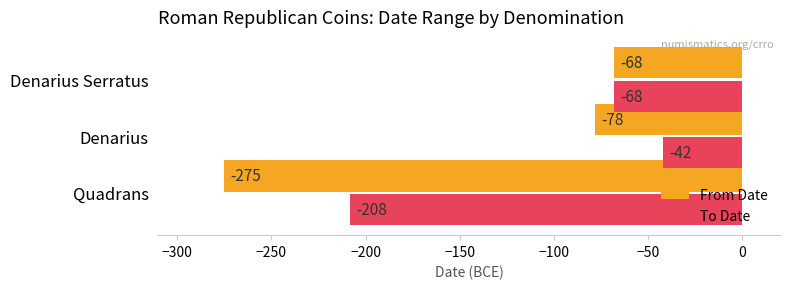

Read the From Date value at Denarius Serratus.

-68